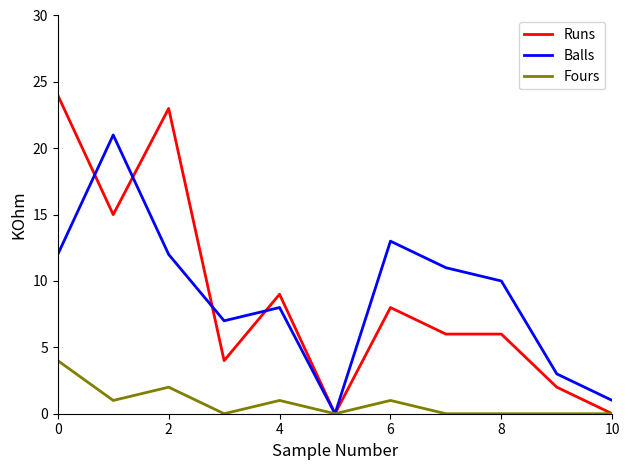

List the series in order of their peak value, lowest first.

Fours, Balls, Runs